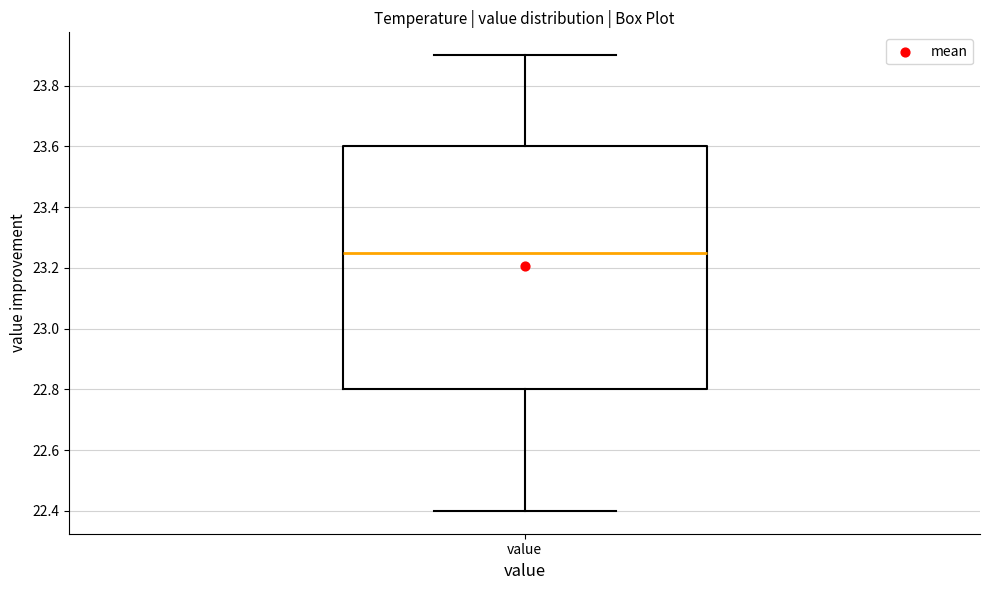

Transcribe this box plot: give where the median line is, the range the box spans, and where the two whiskers end, as read against the y-axis. The values are not printed on the chart, so give them approximately, as read against the axis.

median 23.26, box 22.80 to 23.60, whiskers 22.40 to 23.90